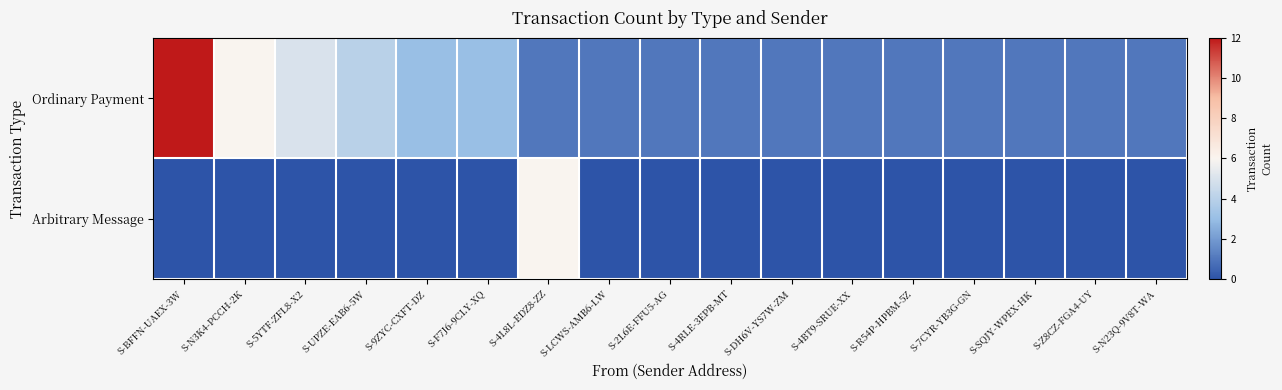

Reading left to right, extract all data points from this chart.

Ordinary Payment: S-BFFN-UAEX-3W=12	S-N3K4-PCCH-2K=6	S-5YTF-ZFL8-X2=5	S-UPZE-EAB6-5W=4	S-9ZYC-CXFT-DZ=3	S-F7J6-9CLY-XQ=3	S-4L8L-EDZ8-ZZ=1	S-LCWS-AMB6-LW=1	S-2L6E-FFU5-AG=1	S-4RLE-3EPB-MT=1	S-DH6V-YS7W-ZM=1	S-4BT9-SRUE-XX=1	S-R54P-HPBM-5Z=1	S-7CYR-YB3G-GN=1	S-SQJY-WPEX-HK=1	S-Z8CZ-FGA4-UY=1	S-N23Q-9V8T-WA=1
Arbitrary Message: S-BFFN-UAEX-3W=0	S-N3K4-PCCH-2K=0	S-5YTF-ZFL8-X2=0	S-UPZE-EAB6-5W=0	S-9ZYC-CXFT-DZ=0	S-F7J6-9CLY-XQ=0	S-4L8L-EDZ8-ZZ=6	S-LCWS-AMB6-LW=0	S-2L6E-FFU5-AG=0	S-4RLE-3EPB-MT=0	S-DH6V-YS7W-ZM=0	S-4BT9-SRUE-XX=0	S-R54P-HPBM-5Z=0	S-7CYR-YB3G-GN=0	S-SQJY-WPEX-HK=0	S-Z8CZ-FGA4-UY=0	S-N23Q-9V8T-WA=0